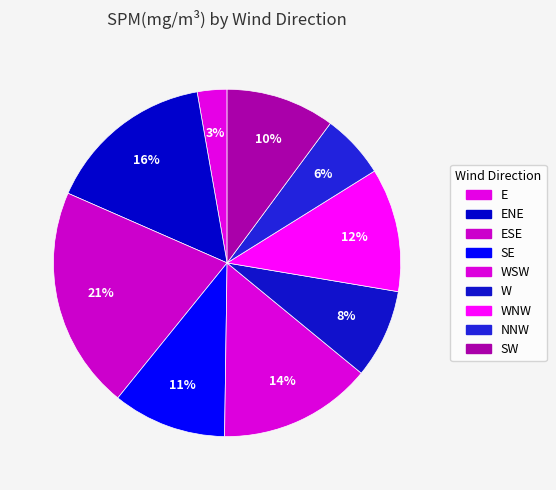

What is the largest slice in the pie chart?

ESE